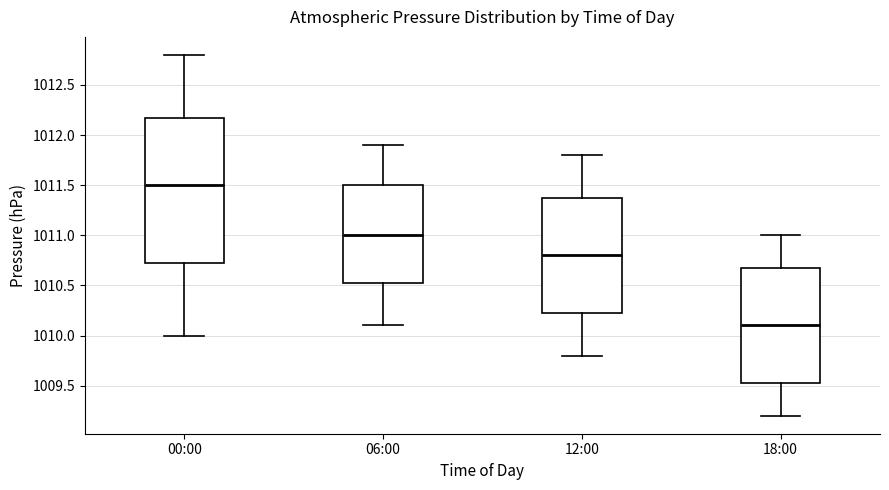

Comparing the boxes themselves (not the whiskers), which one is the tallest?

00:00